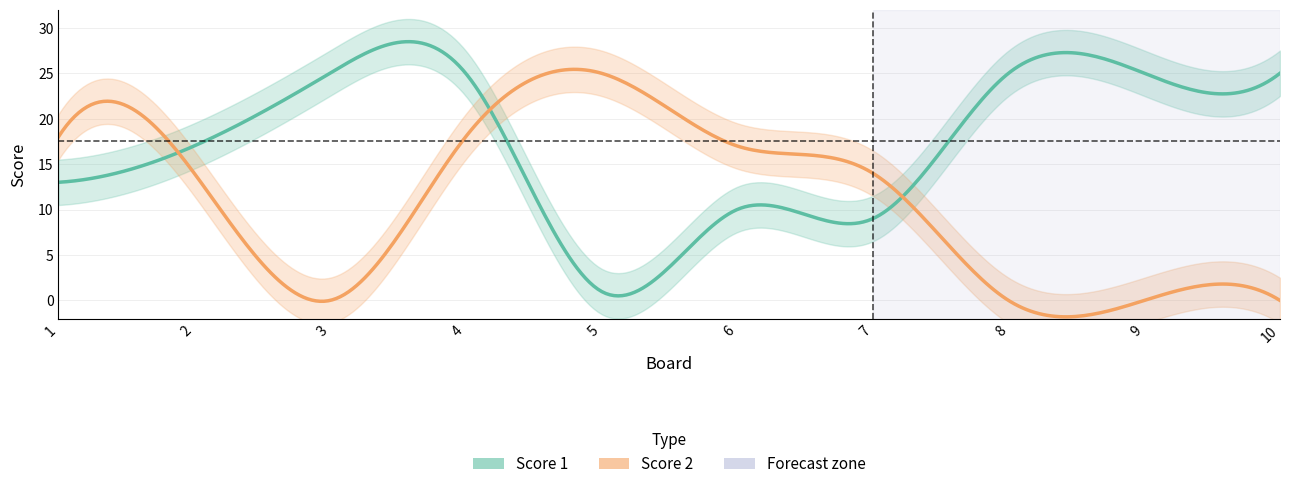

What is the value of the Score 1 point at the 4th from the left?

25